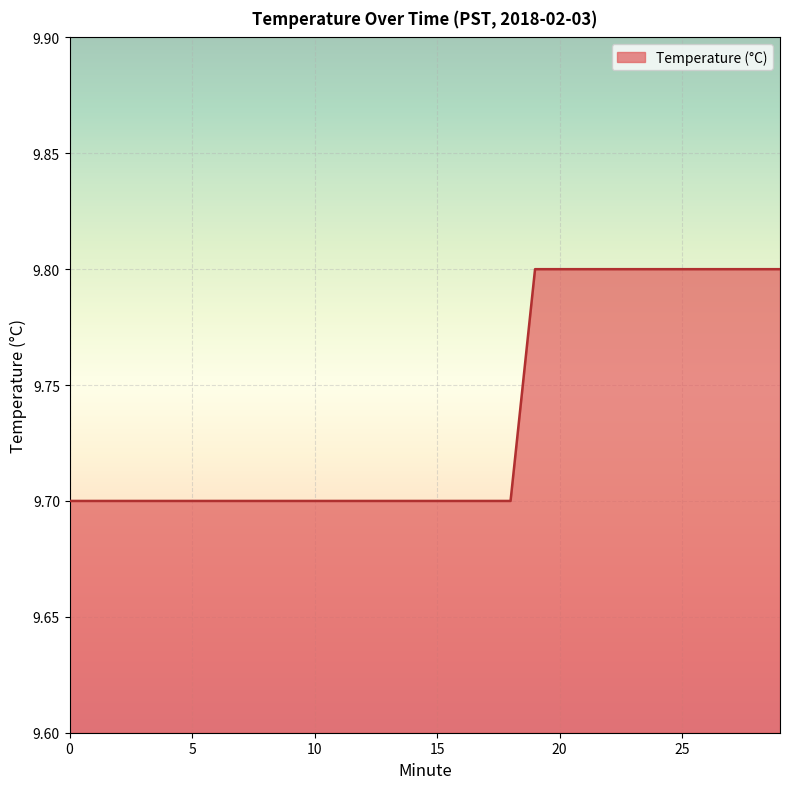

What is the greatest value displayed?

9.8